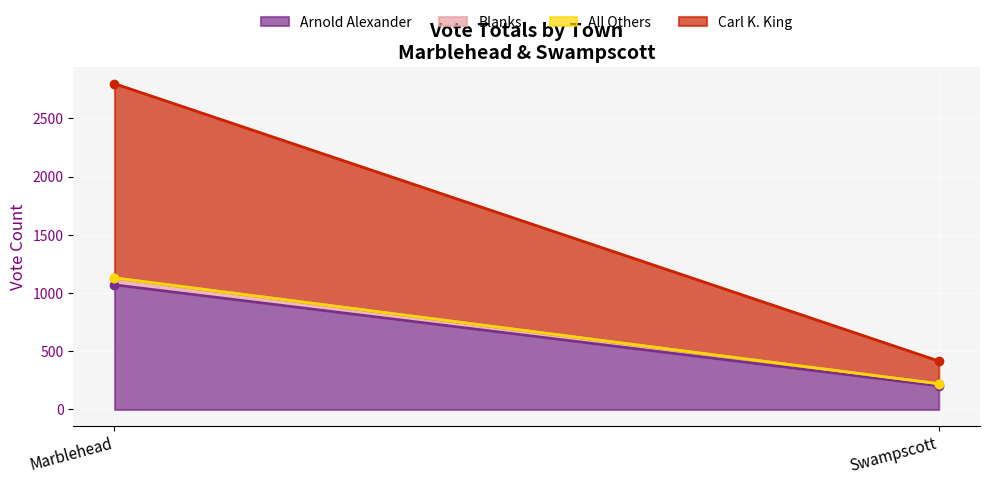

What is the difference between the maximum and minimum values in the Carl K. King series?

1473